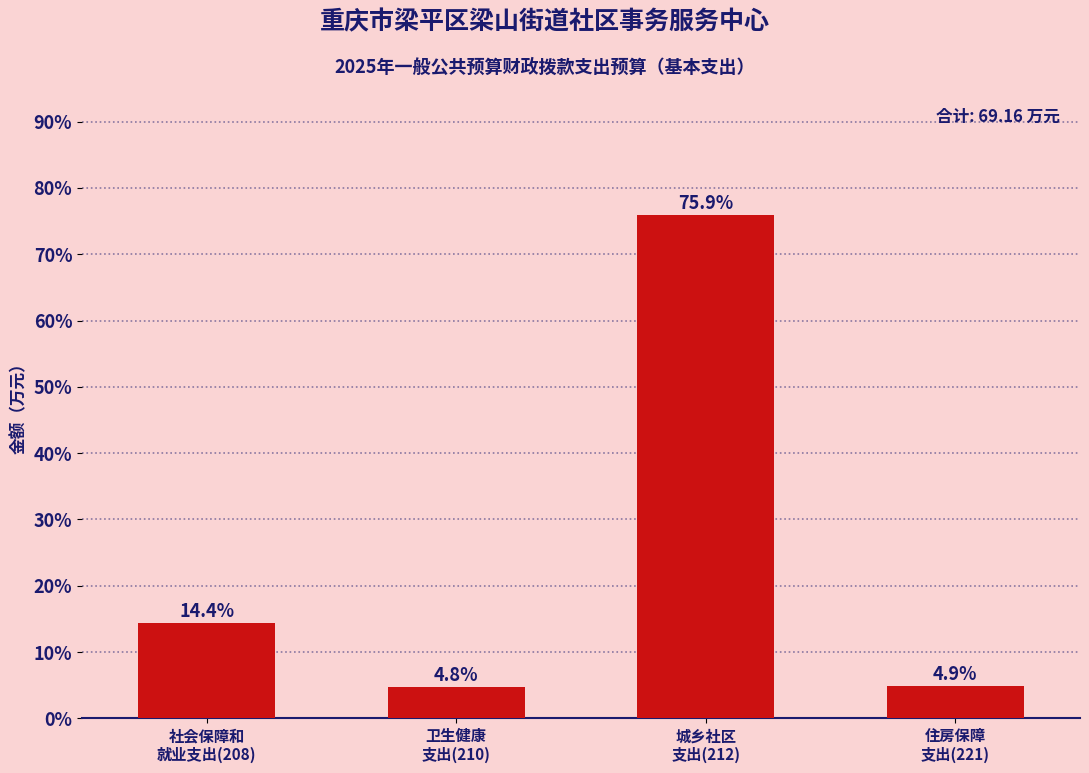

Reading left to right, list all the values displayed in this chart.

14.4	4.8	75.9	4.9